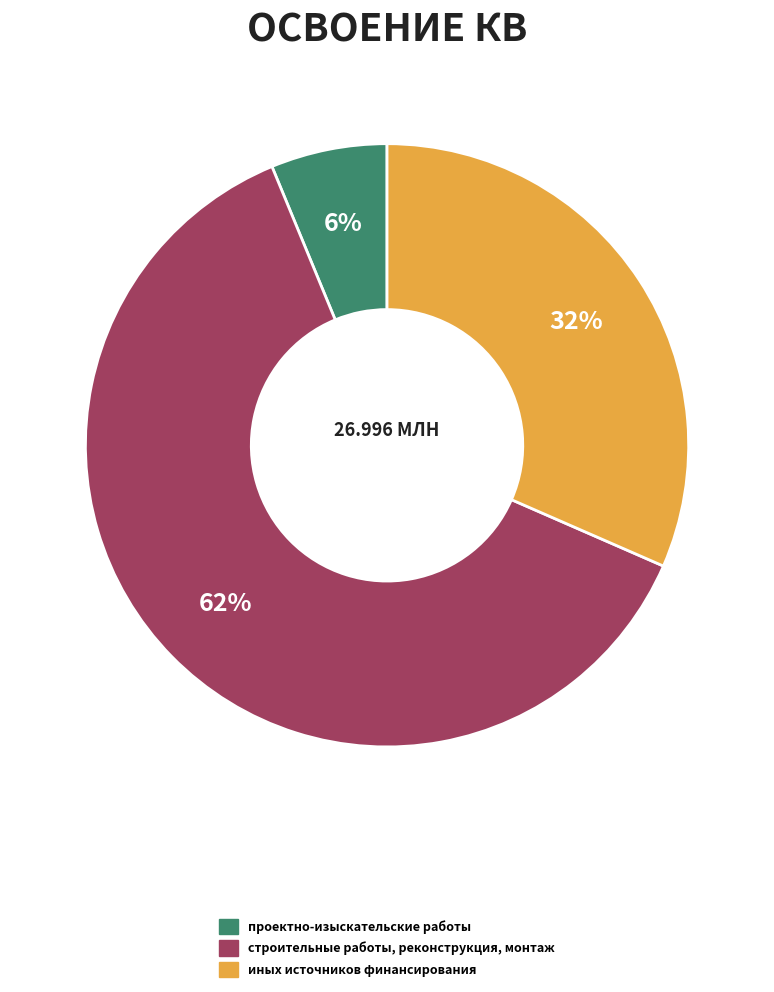

How many segments does this pie chart have?

3